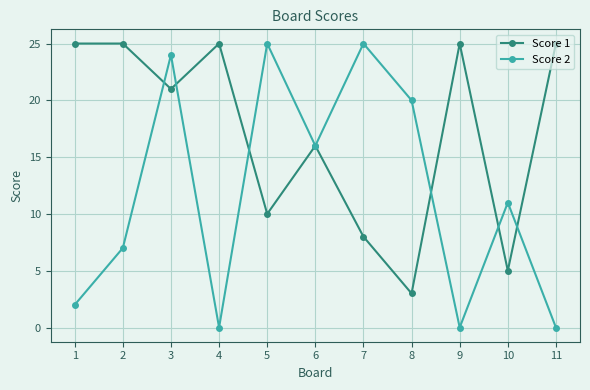

How many lines are shown in the chart?

2